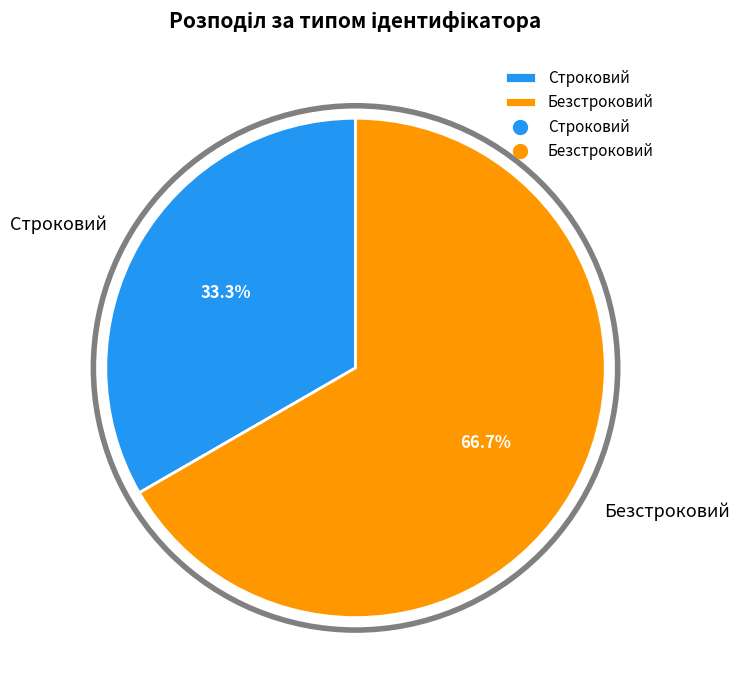

How much of the chart is everything except Безстроковий?

33.3%